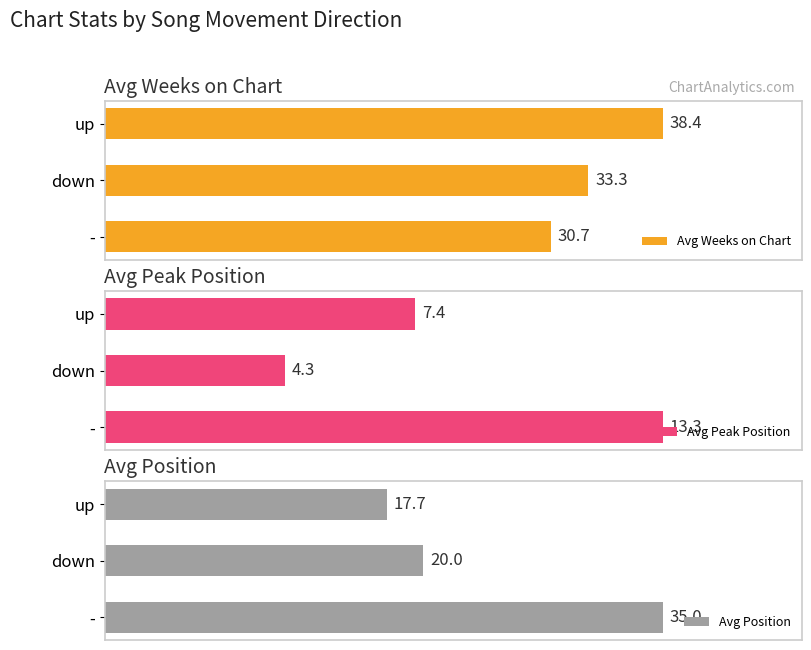

Which category has the lowest value in the Avg Weeks on Chart series?

-